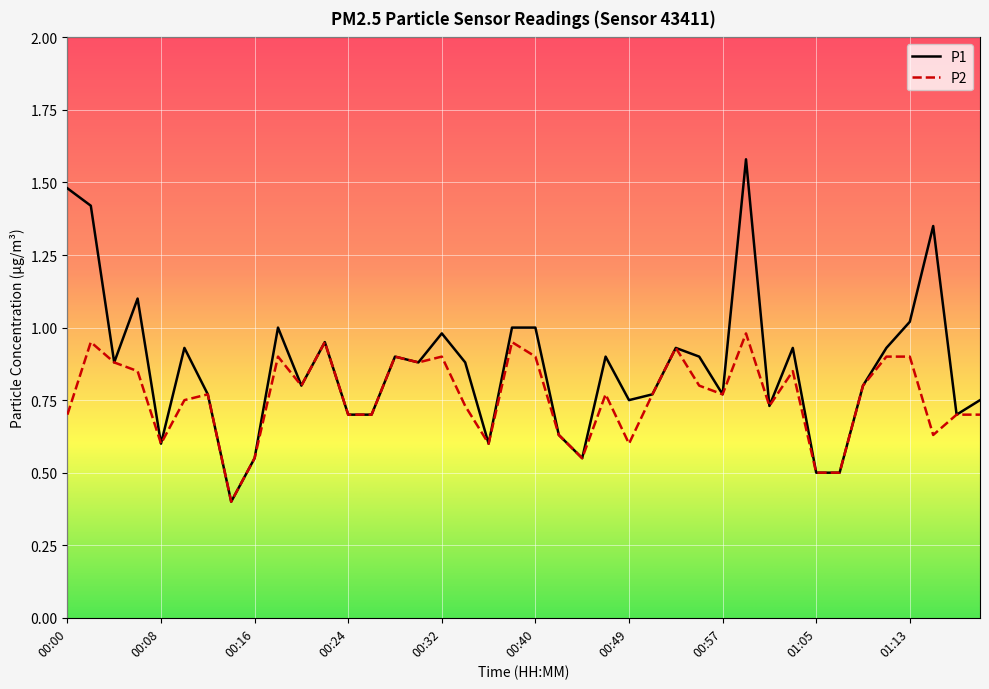

List the series in order of their peak value, lowest first.

P2, P1